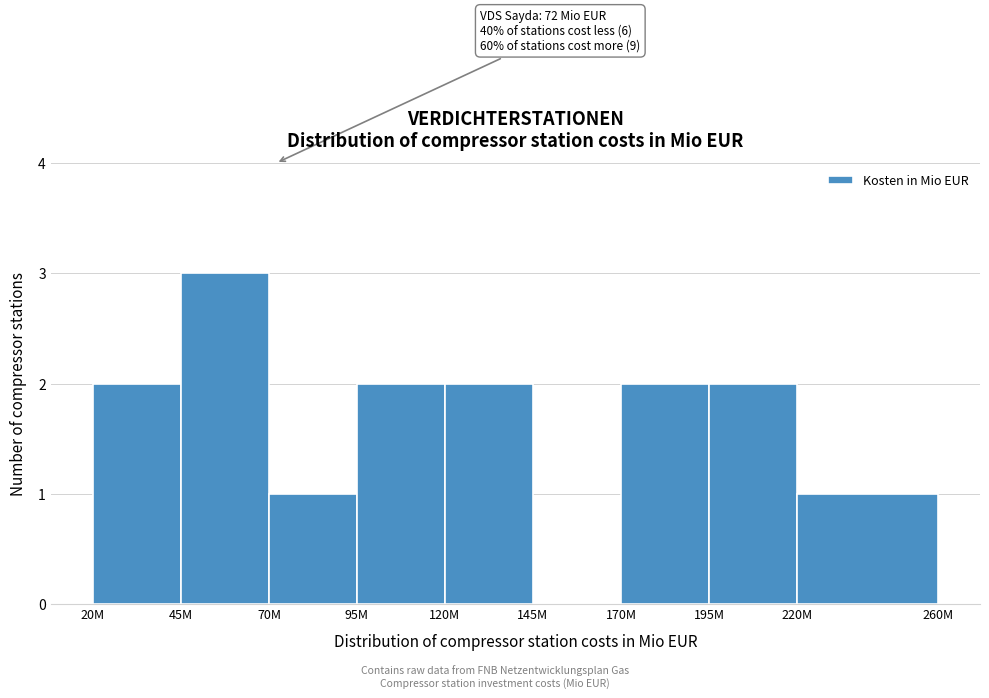

Reading right to left, list all the values displayed in this chart.

220M=1	195M=2	170M=2	145M=0	120M=2	95M=2	70M=1	45M=3	20M=2